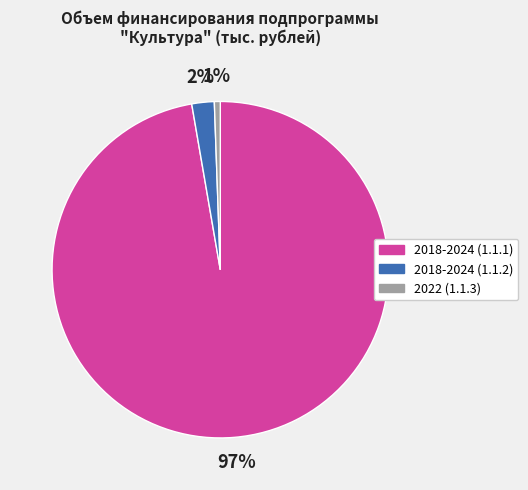

Which has a higher value, 2018-2024 (1.1.2) or 2022 (1.1.3)?

2018-2024 (1.1.2)